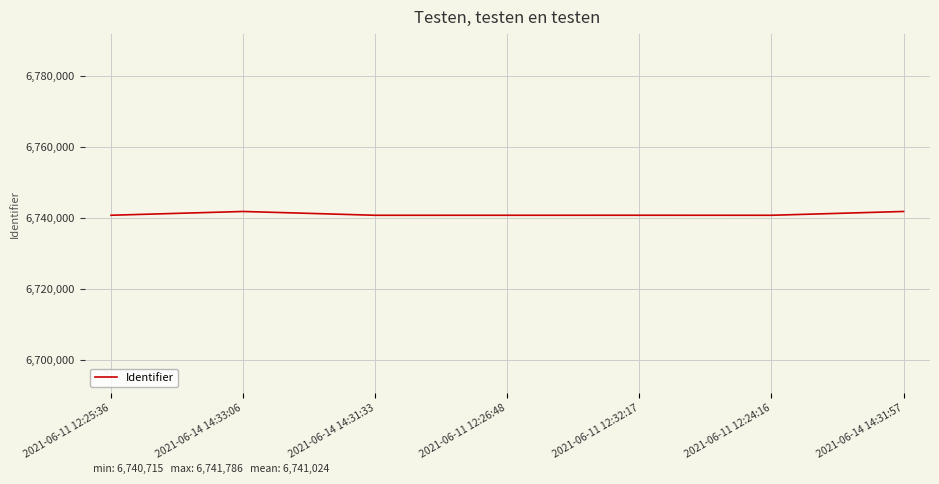

What is the maximum value shown in the chart?

6741786